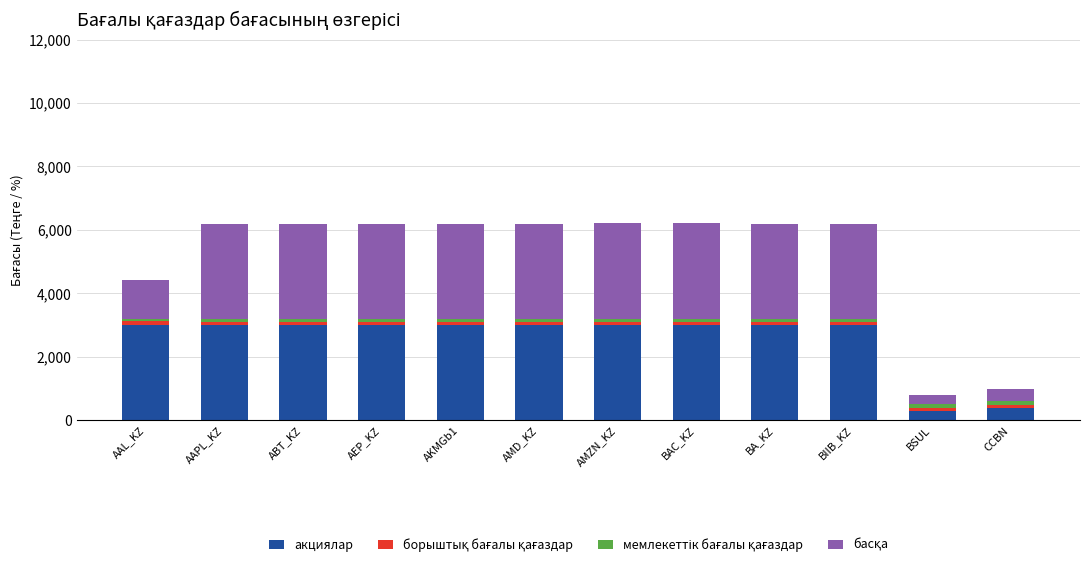

What is the average value of the акциялар series?

2557.5